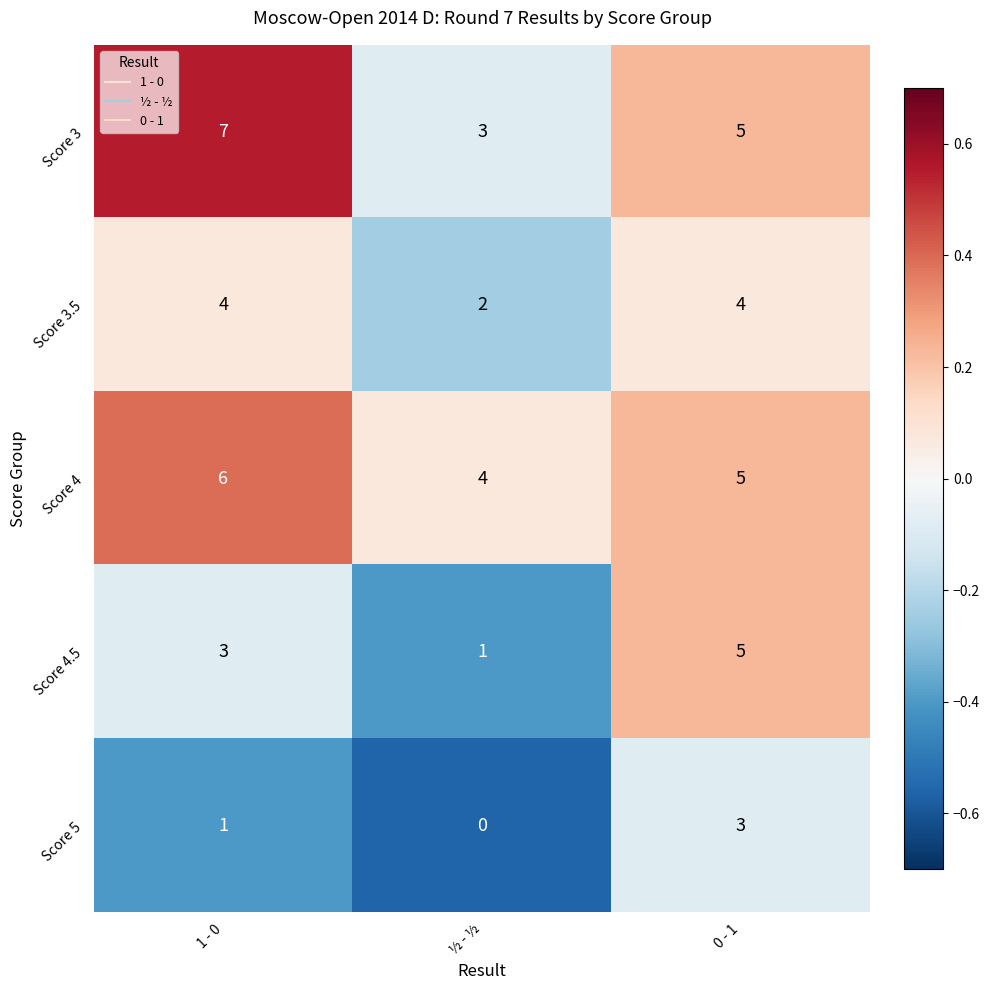

Where is Score 4.5 nearest to the value 3?

1 - 0